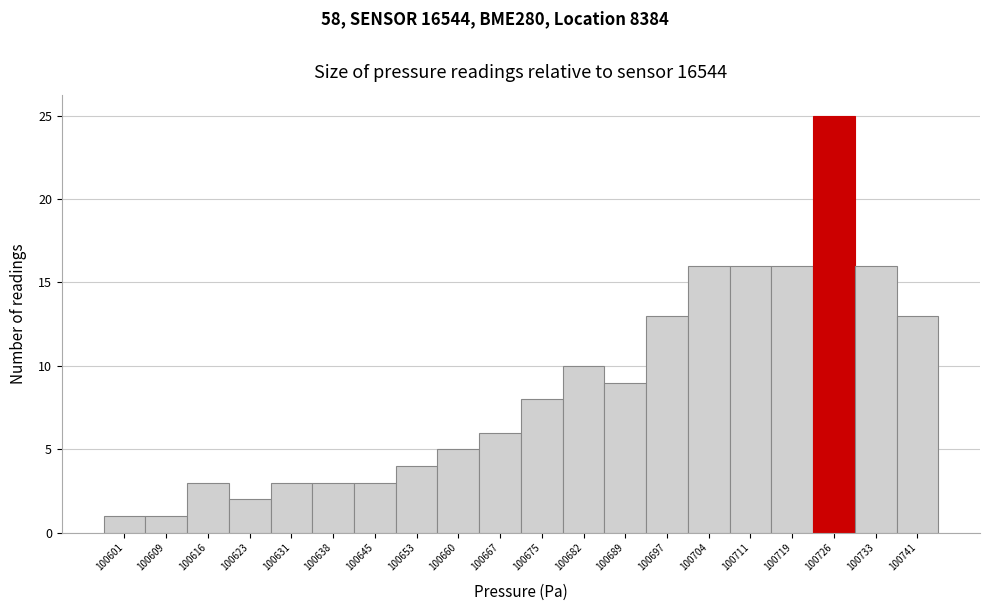

Reading left to right, transcribe this chart: for each bar, give the range it covers on the x-axis and its height. Neither the bar edges nor the heights are printed on the chart, so give them approximately, as read against the axes.

100598 to 100605: 1
100605 to 100613: 1
100613 to 100620: 3
100620 to 100627: 2
100627 to 100635: 3
100635 to 100642: 3
100642 to 100649: 3
100649 to 100657: 4
100657 to 100664: 5
100664 to 100672: 6
100672 to 100679: 8
100679 to 100686: 10
100686 to 100694: 9
100694 to 100701: 13
100701 to 100708: 16
100708 to 100716: 16
100716 to 100723: 16
100723 to 100730: 25
100730 to 100738: 16
100738 to 100745: 13